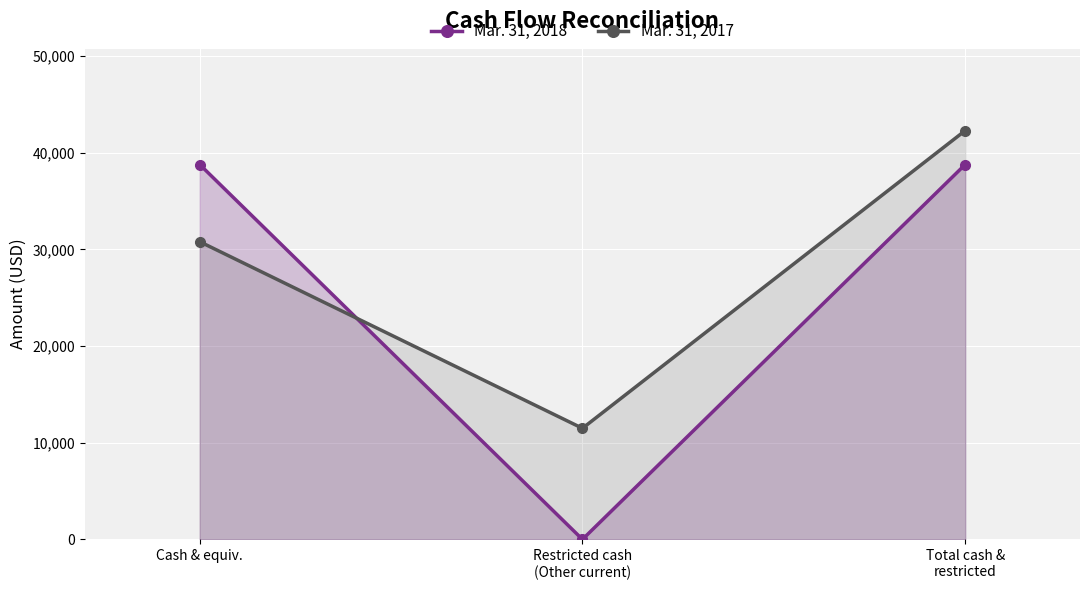

What are all the series names shown in the legend?

Mar. 31, 2018, Mar. 31, 2017